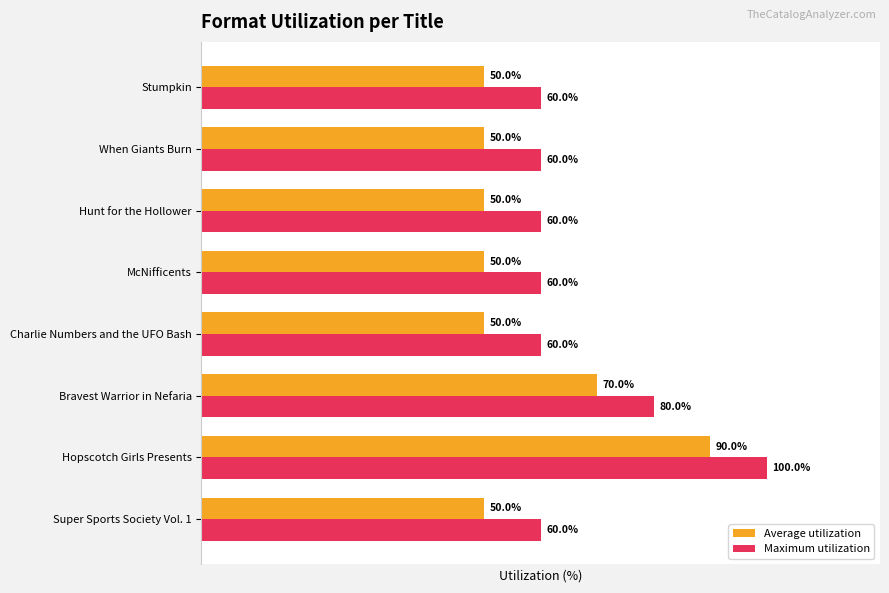

At which label does Maximum utilization reach its peak?

Hopscotch Girls Presents